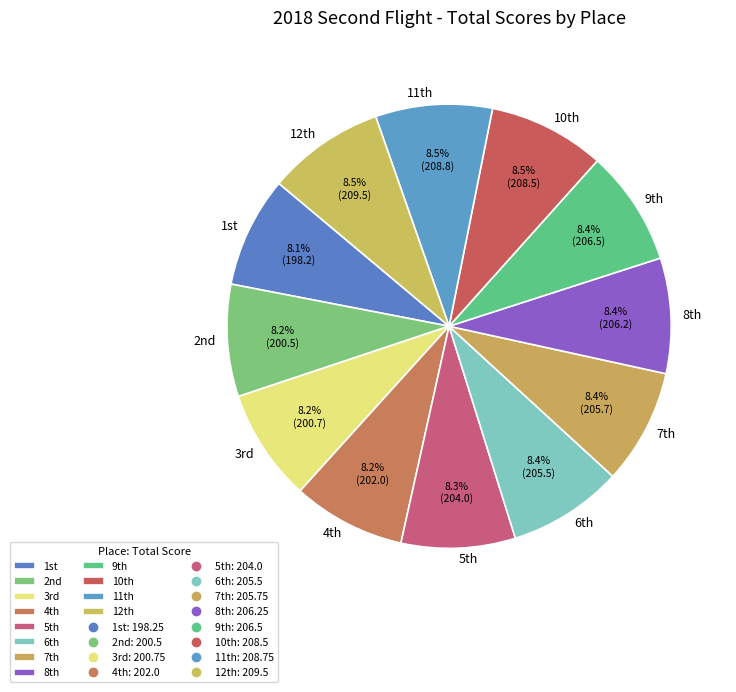

How many slices are in this pie chart?

12